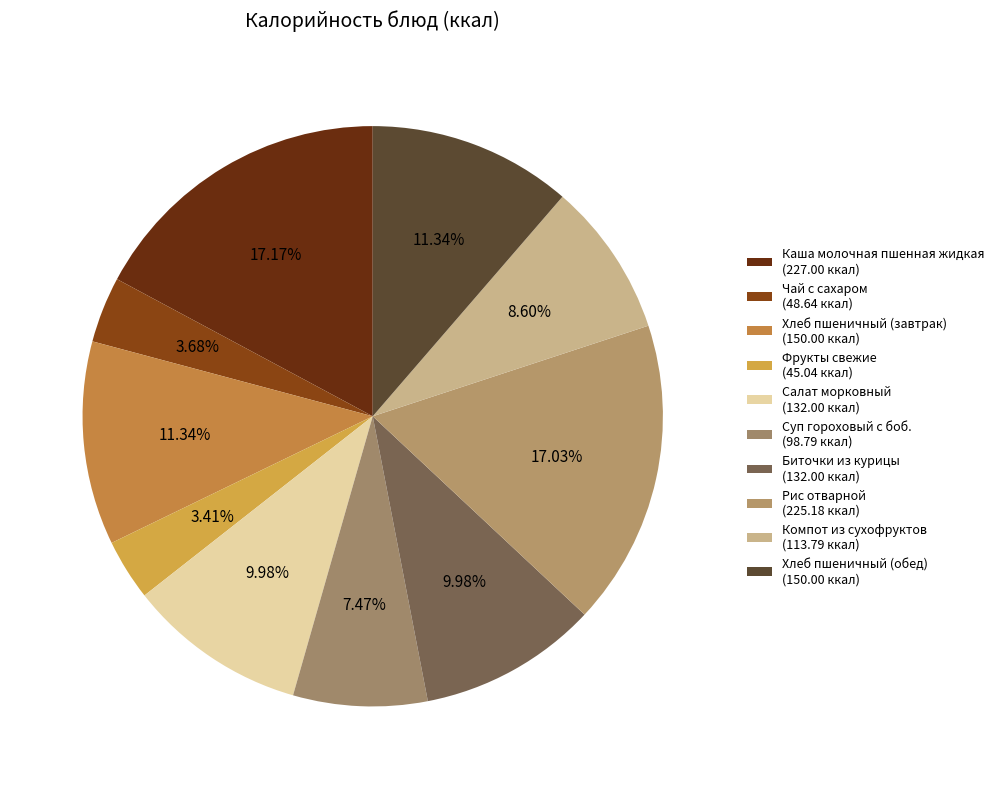

Count the number of slices in the pie.

10